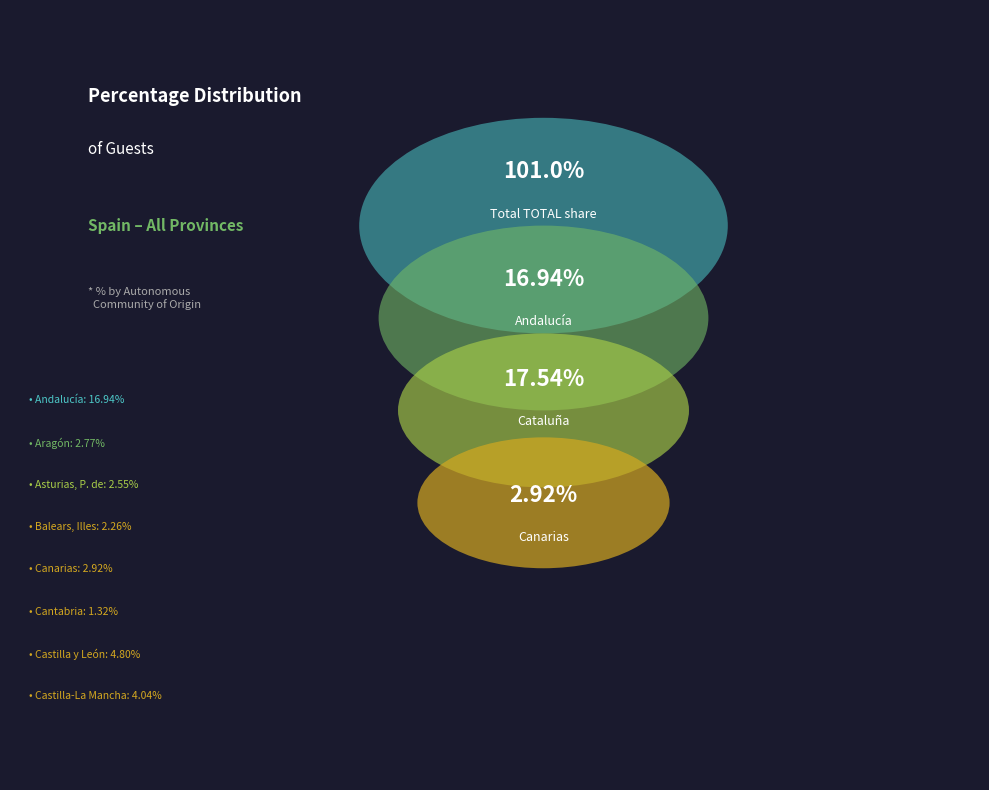

Is there a majority slice in this chart?

No